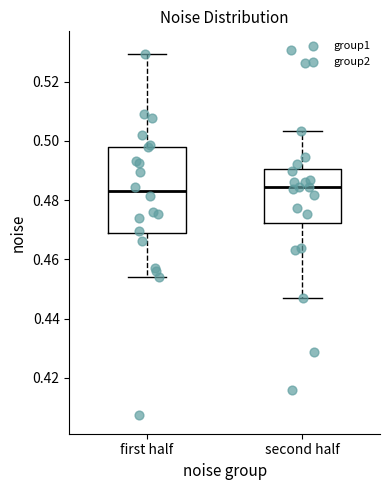

Reading left to right, transcribe this box plot: for each box, give where its median line is, the range the box spans, and where its two whiskers end, as read against the y-axis. The values are not printed on the chart, so give them approximately, as read against the axis.

first half: median 0.482, box 0.468 to 0.498, whiskers 0.454 to 0.530
second half: median 0.484, box 0.472 to 0.490, whiskers 0.446 to 0.504